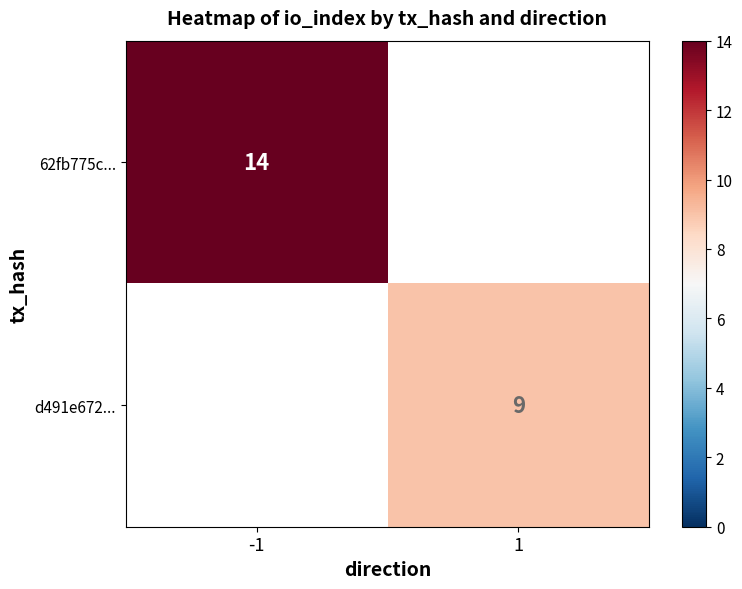

The value of 62fb775c... at -1 is 14. True or false?

True